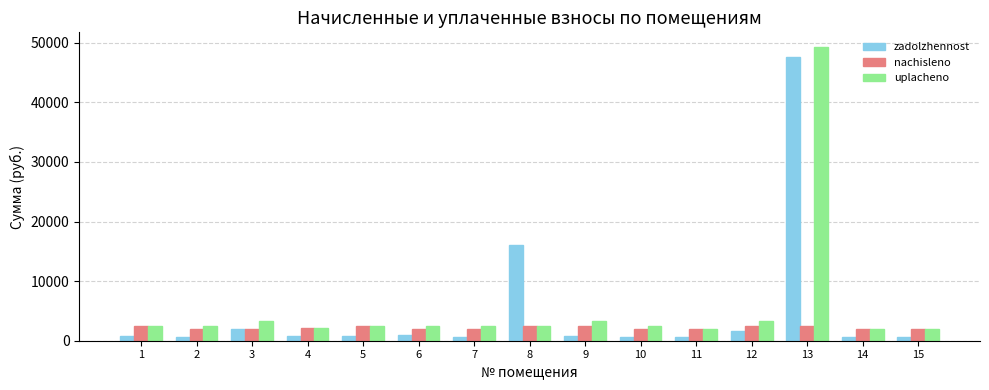

How many bars are there in total?

45